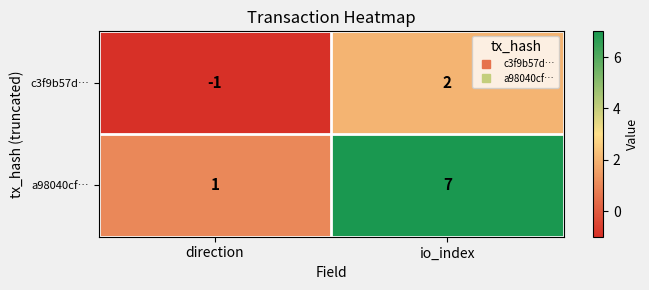

Which label corresponds to the smallest value in the chart?

direction